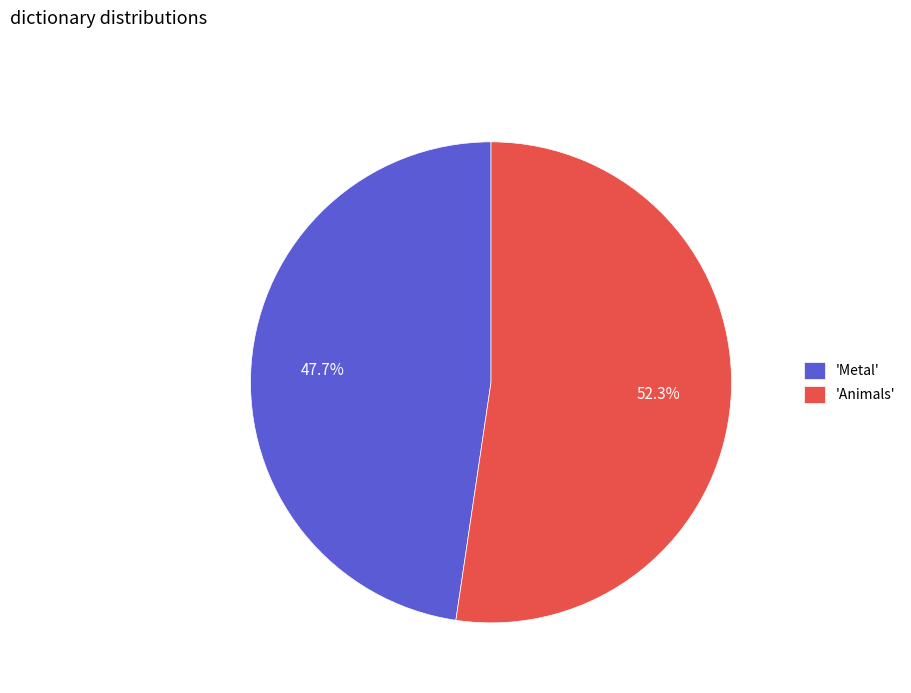

Which category accounts for the majority?

'Animals'